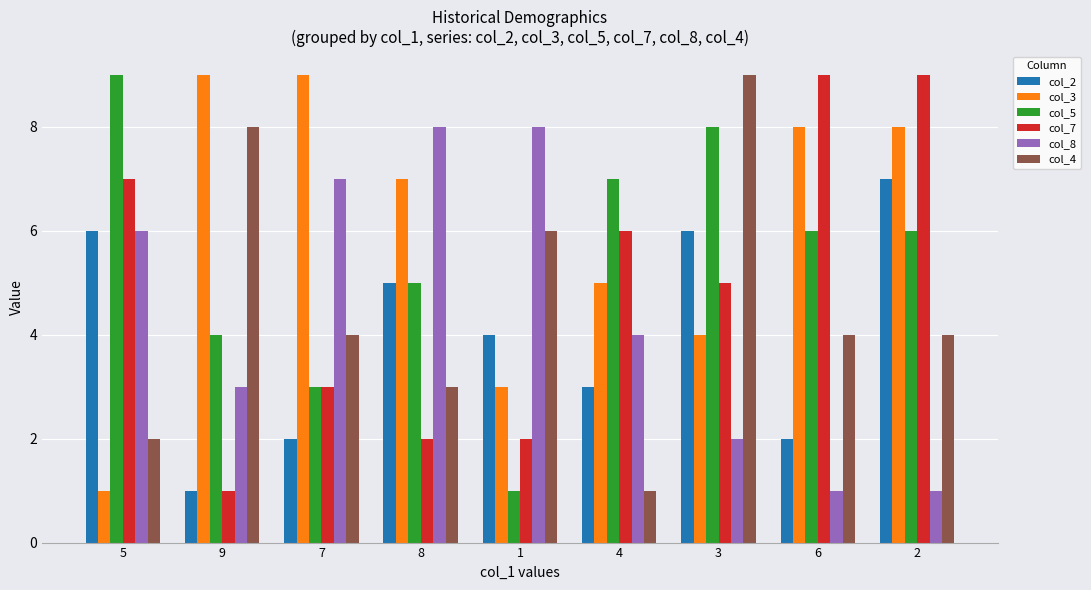

Is it true that col_8 equals 7 at 7?

True